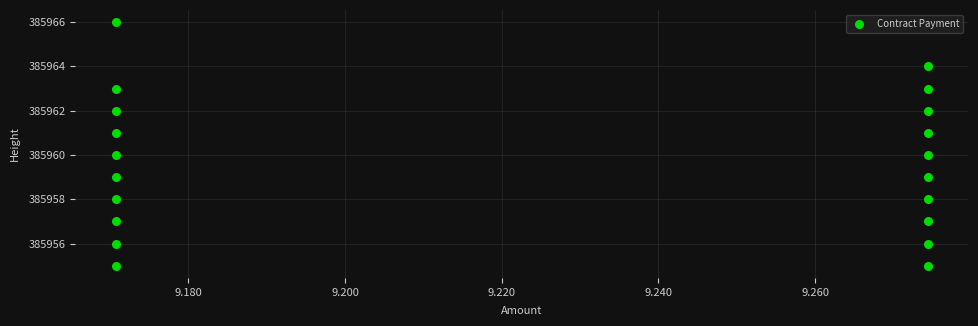

What is the range of Y values (max minus min)?

11